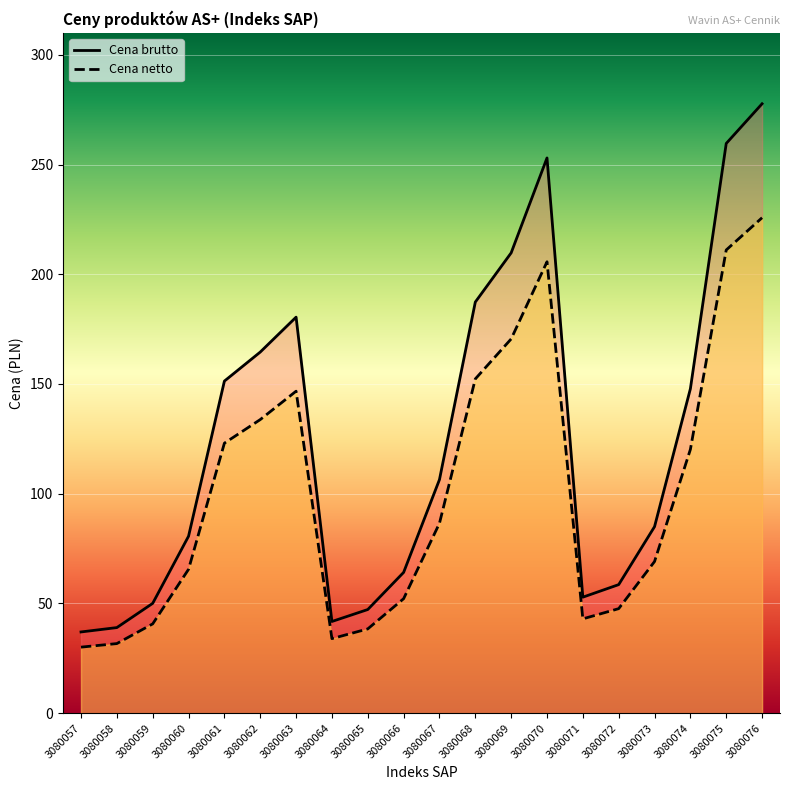

What is the value of the Cena brutto point at the 8th from the left?

41.8